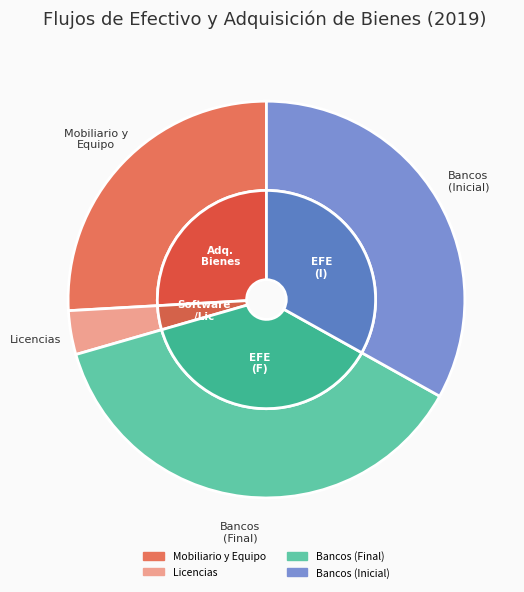

True or false: Mobiliario y Equipo de Administración accounts for 26% of the total.

True